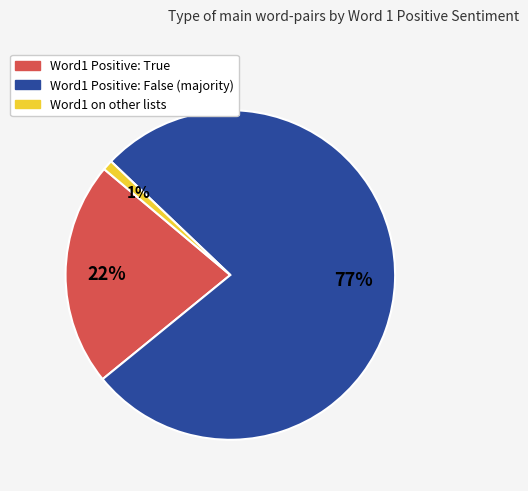

Is there any slice that represents more than half of the pie?

Yes